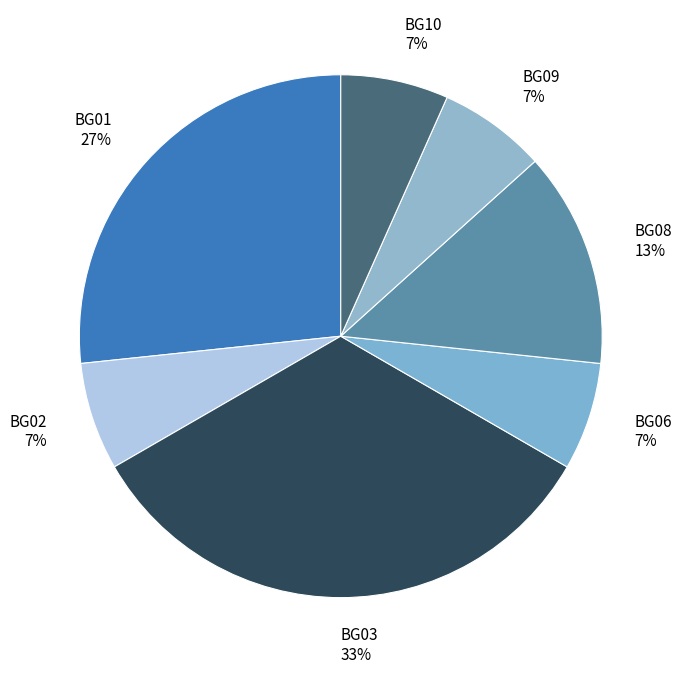

Does any single category account for the majority?

No